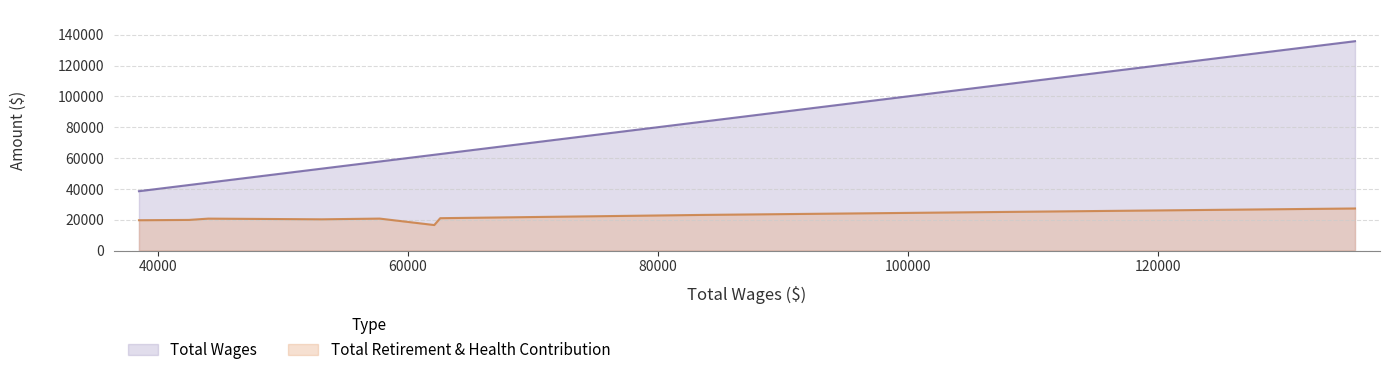

How many data points in Total Retirement & Health Contribution are less than 20706?

4